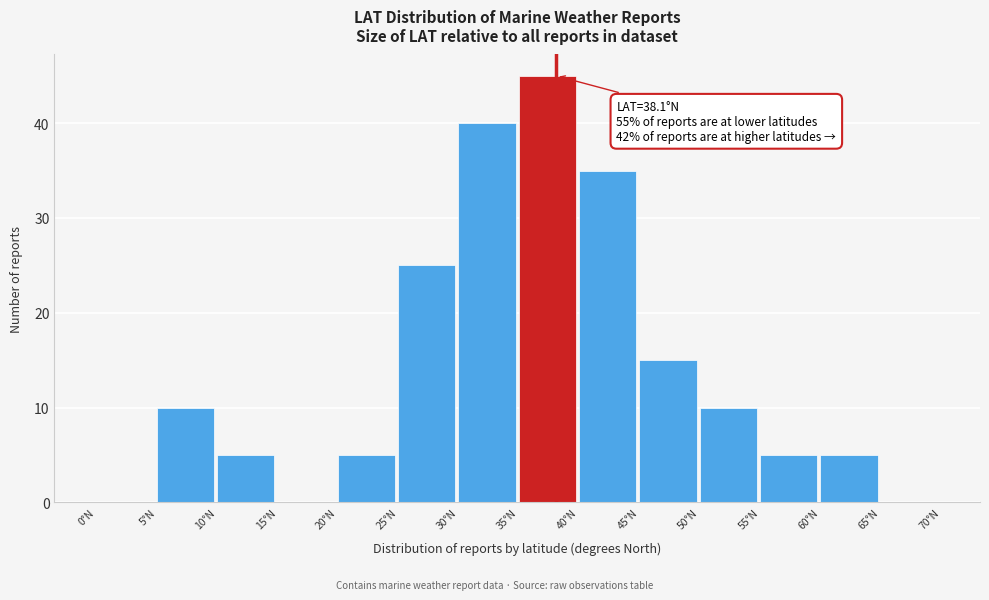

Over which range of the x-axis is the bar tallest?

35 to 40